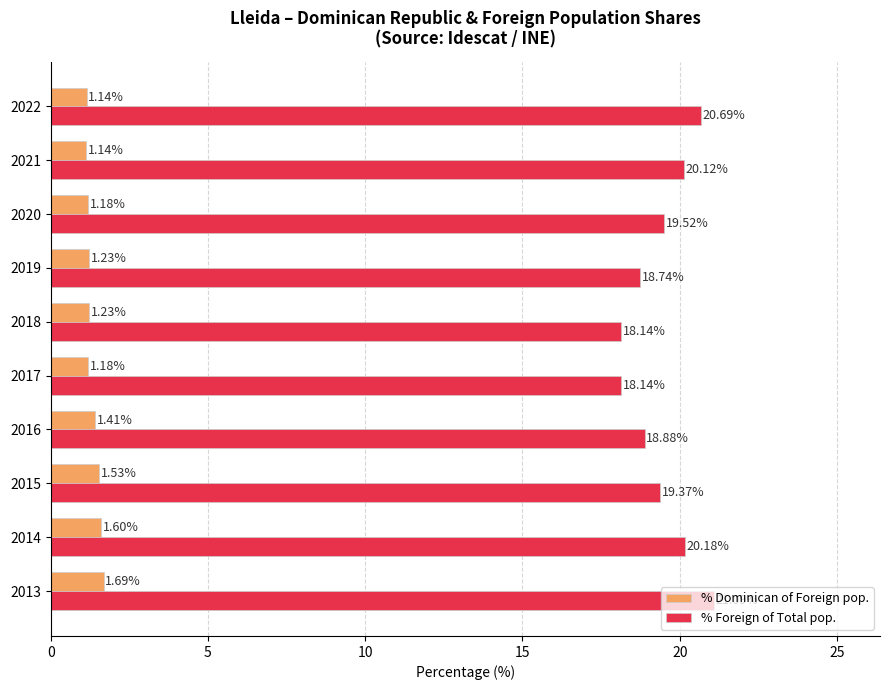

Which series has the largest total across all categories?

% Foreign of Total pop.